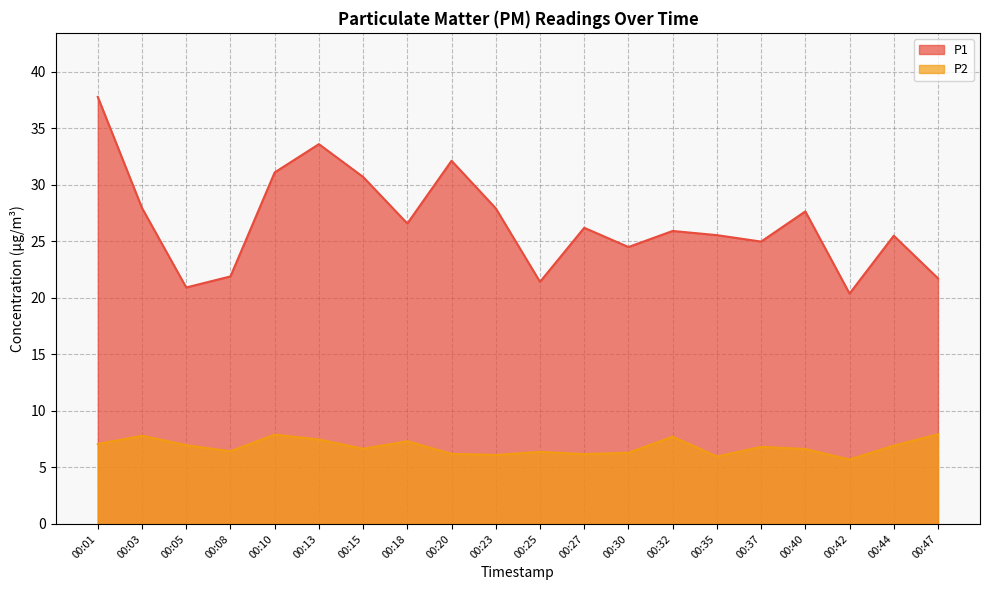

Is the value of P2 at 00:10 greater than the value of P1 at 00:35?

No